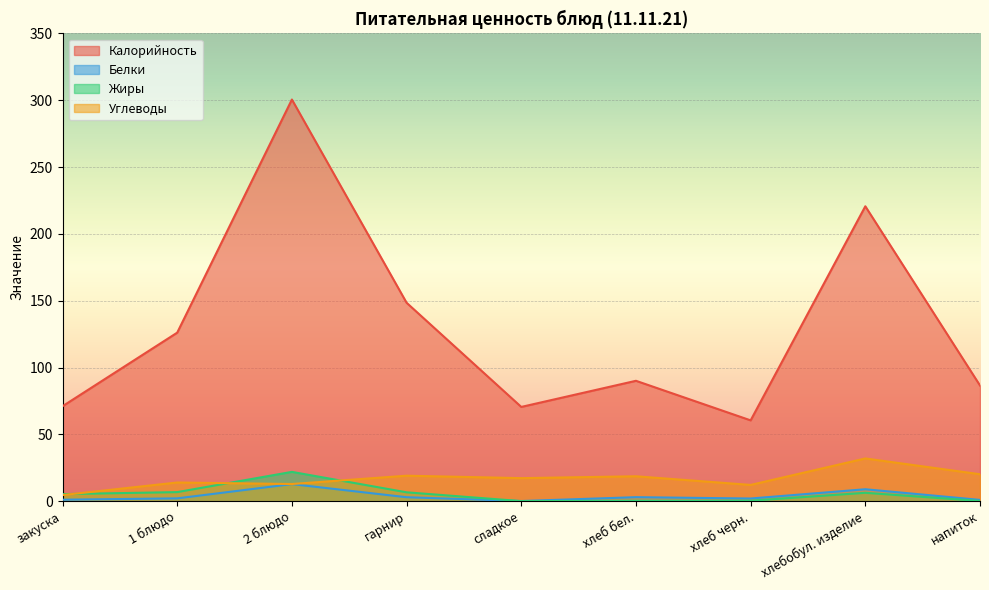

Reading left to right, list all the values displayed in this chart.

Калорийность: 71.1	126.2	300.6	148.5	70.6	90.1	60.5	220.7	86.6
Белки: 1.1	2.1	12.8	3.0	0.2	3.0	2.0	9.0	1.0
Жиры: 5.3	6.8	22.0	6.7	0.1	0.4	0.4	6.3	0.2
Углеводы: 4.6	14.0	12.9	19.1	17.3	18.7	12.2	32.0	20.2